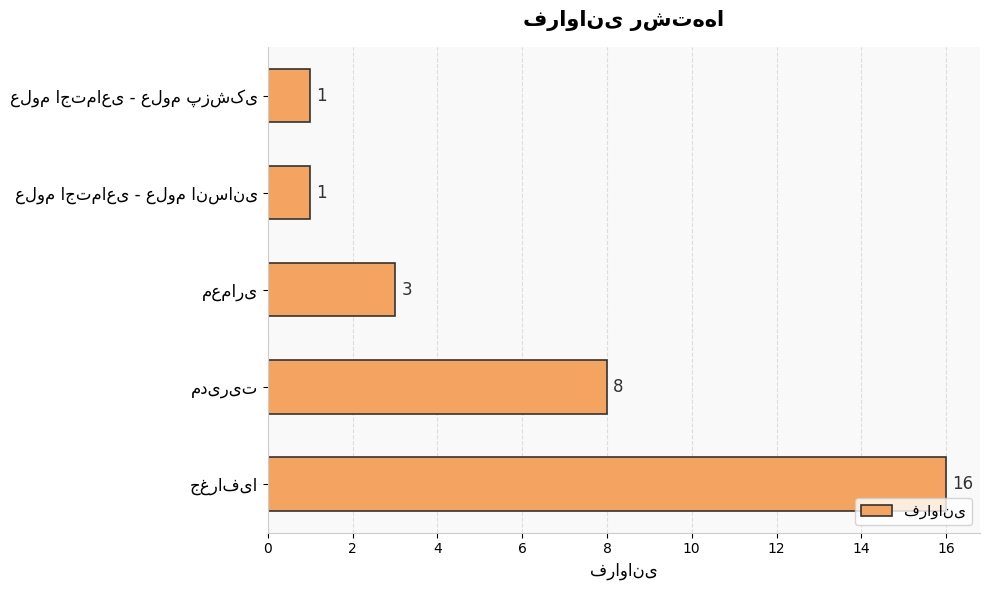

What is the sum of all values?

29